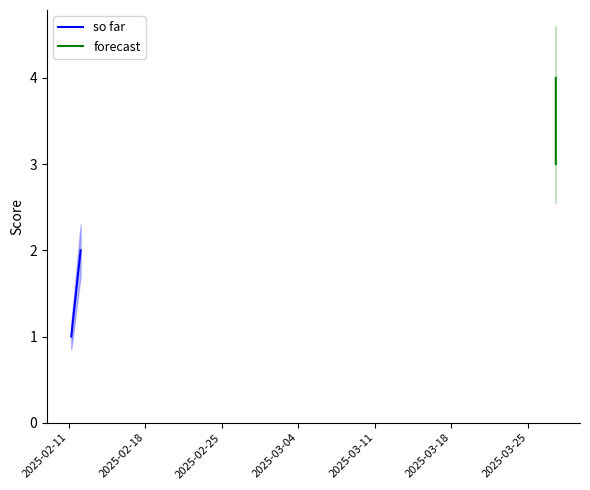

At 2025-02-11, list the series in order from largest to smallest.

forecast, so far